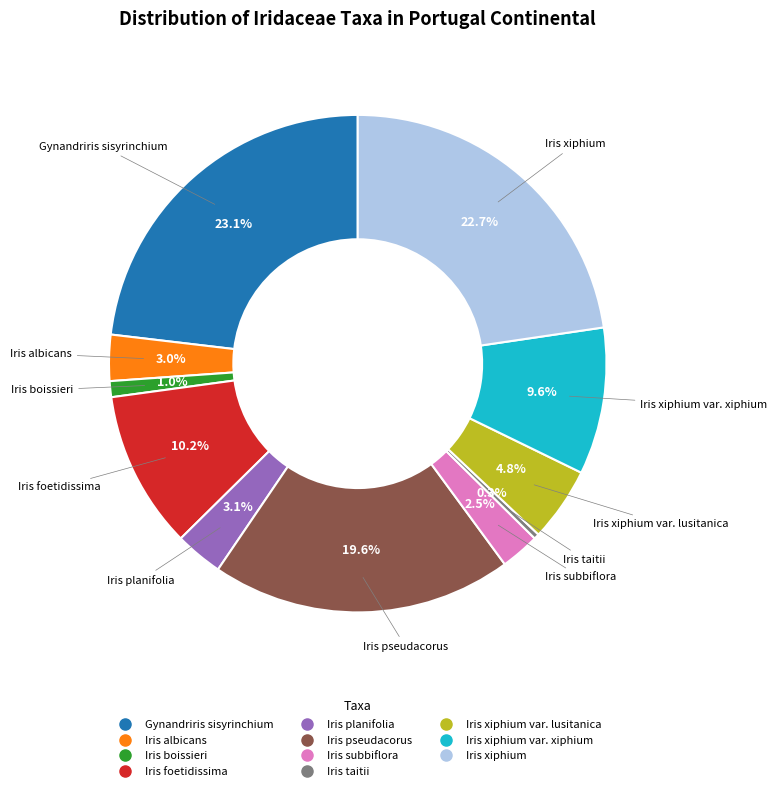

Is there any slice that represents more than half of the pie?

No